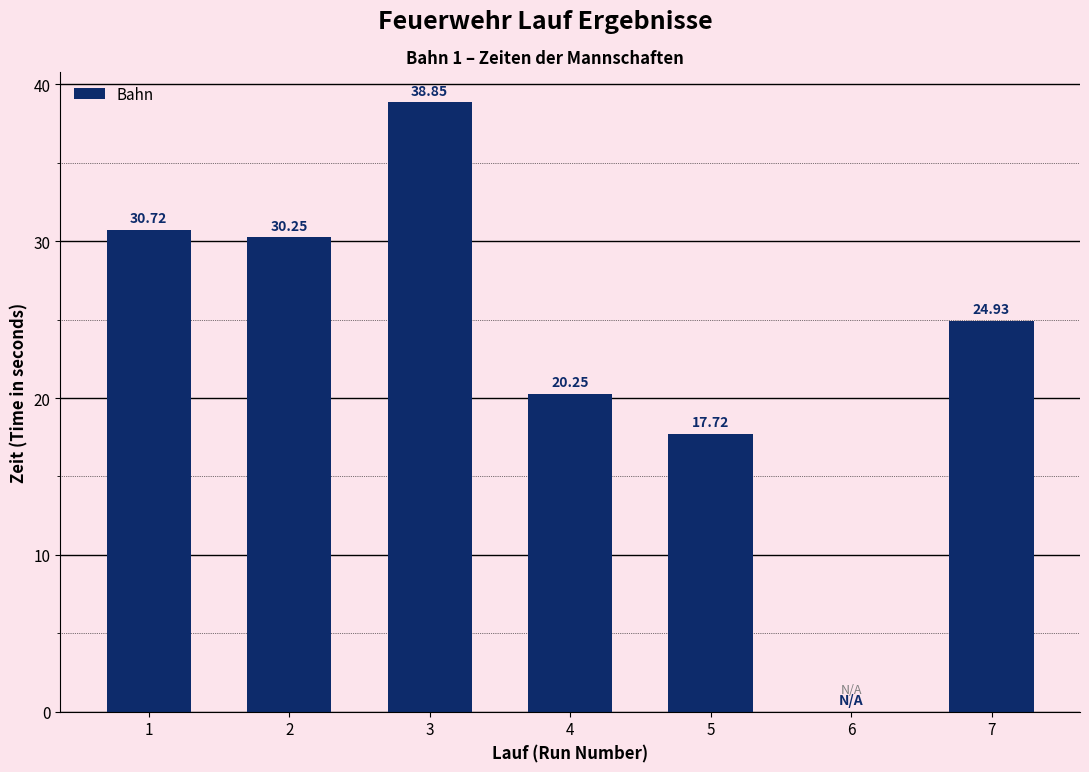

What is the sum of all values?

162.7